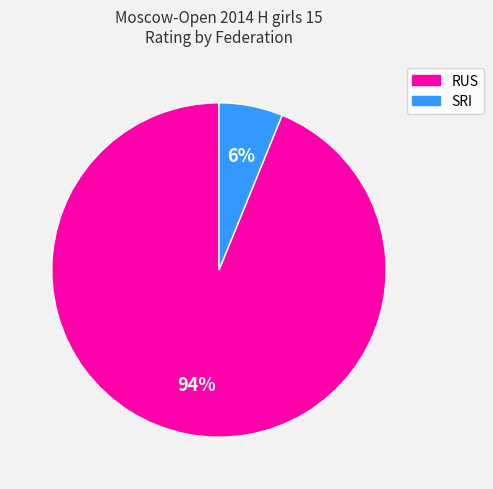

The RUS slice represents 94% of the pie. True or false?

True